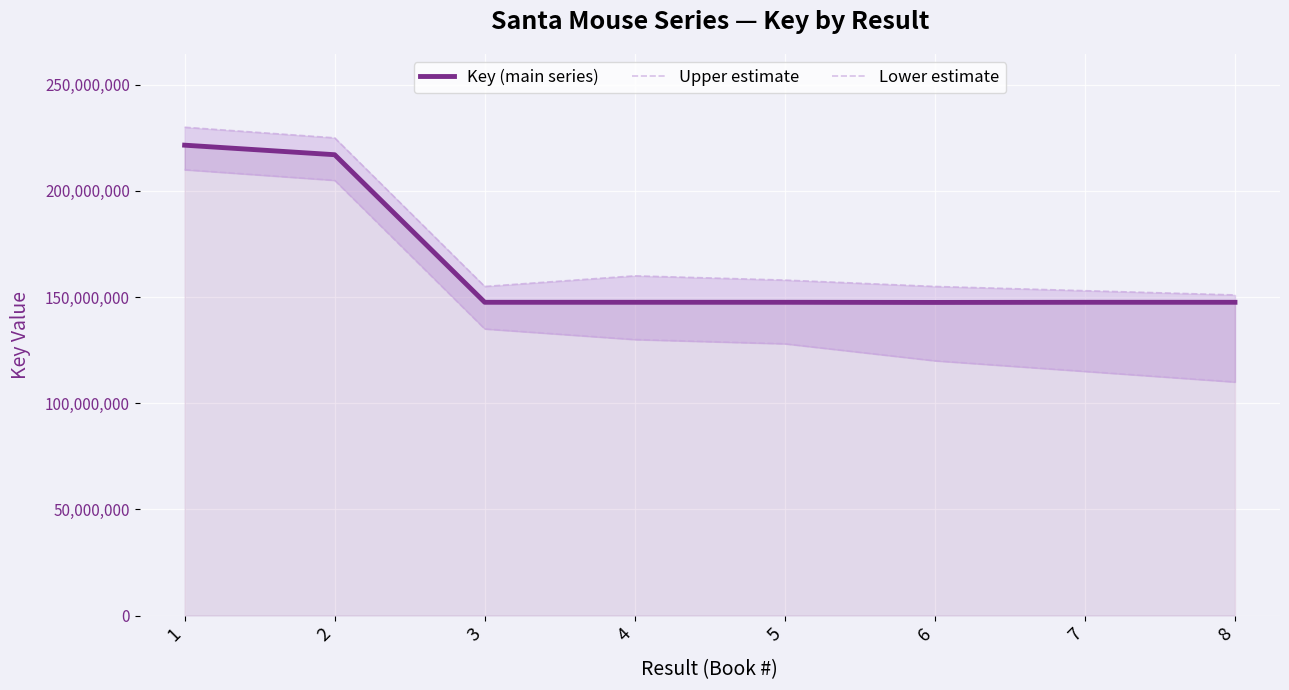

What is the difference between the second highest and second lowest values in the Upper estimate series?

72000000